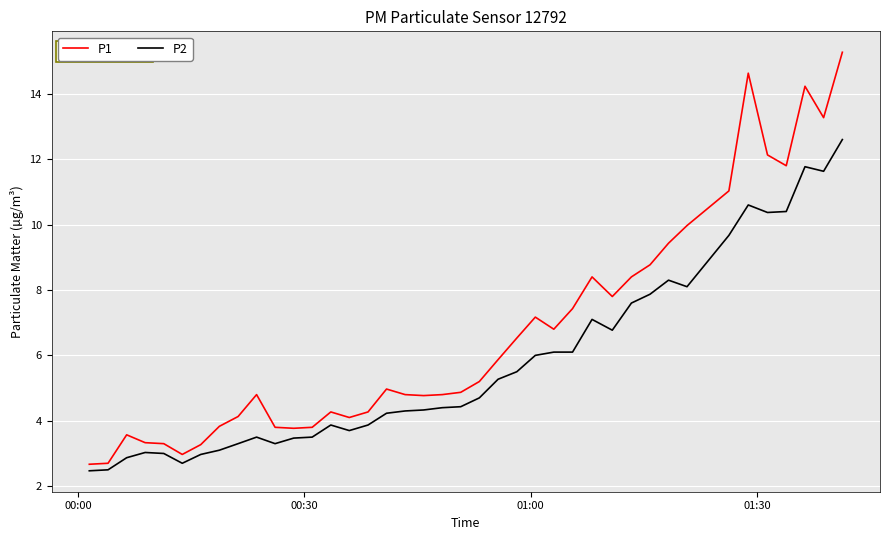

Rank the series by their average value, from highest to lowest.

P1, P2